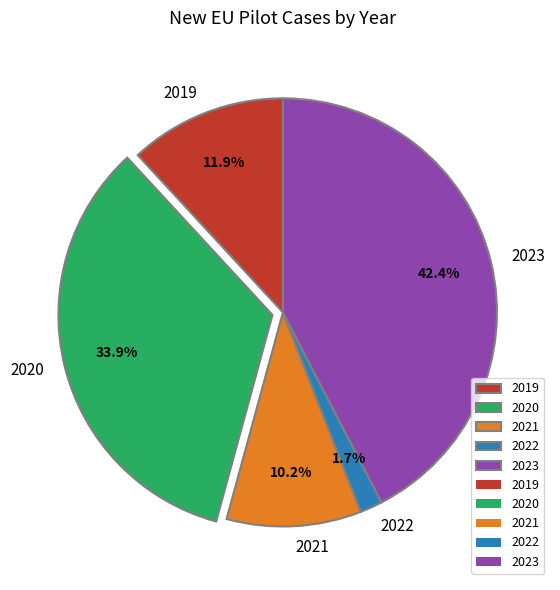

Is it true that 2023 is 42% of the pie?

True